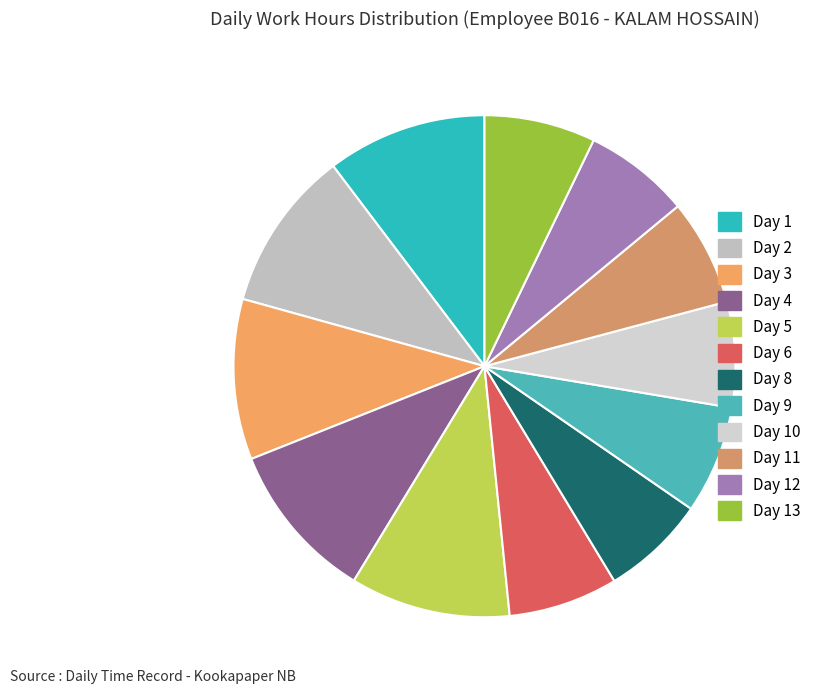

What is the smallest slice in the pie chart?

Day 8